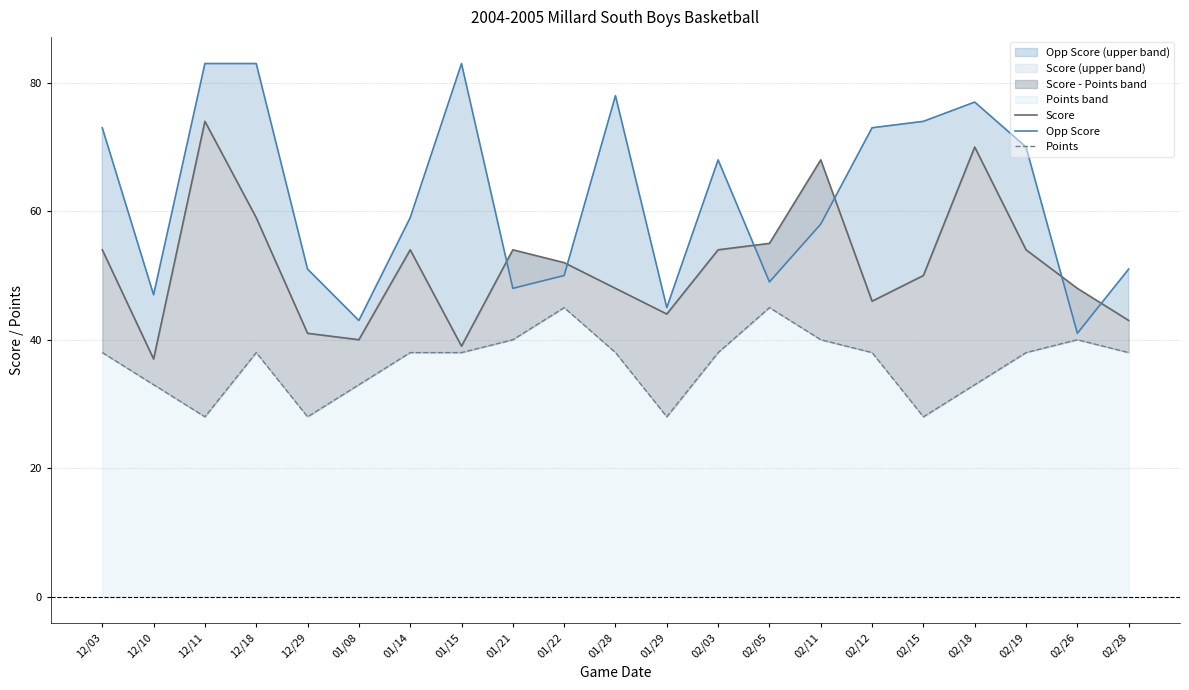

List the series in order of their peak value, lowest first.

Points, Score, Opp Score